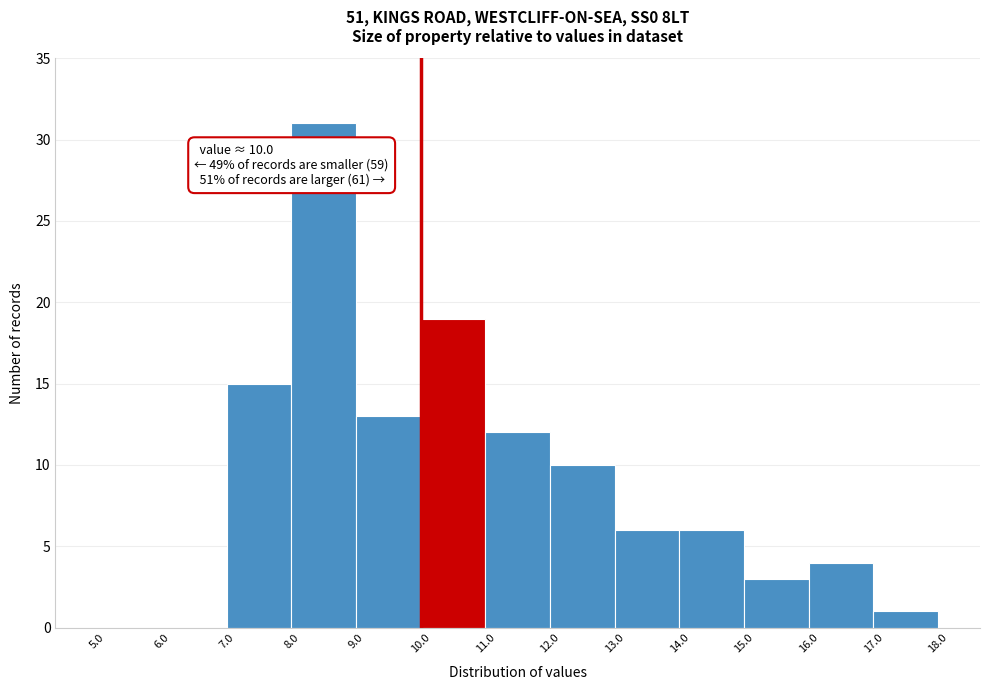

Over which range of the x-axis is the bar tallest?

8.0 to 9.0